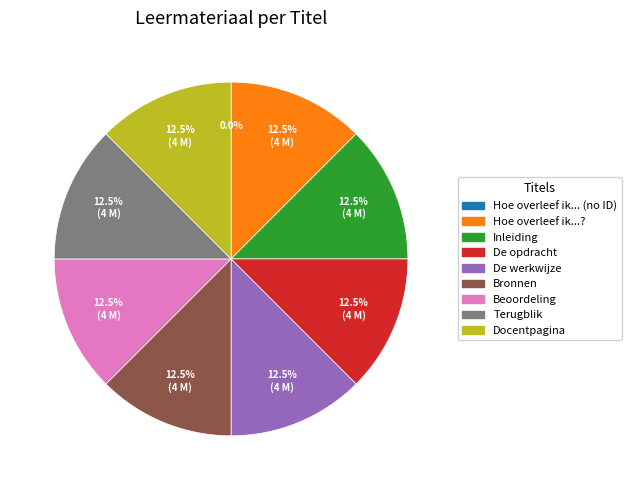

Is there any slice that represents more than half of the pie?

No